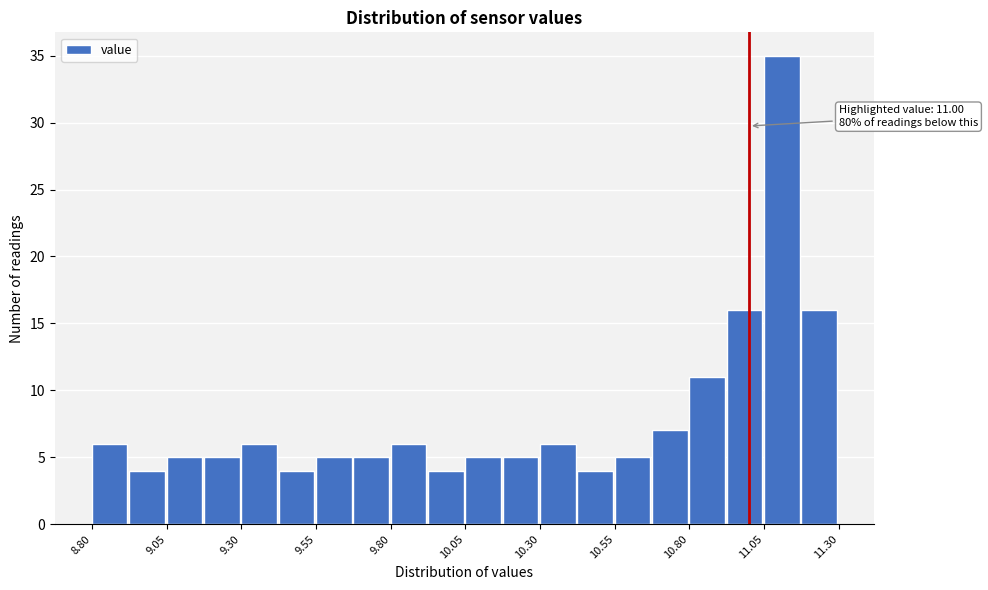

Read against the x-axis, roughly where is the centre of the tallest bar?

11.10